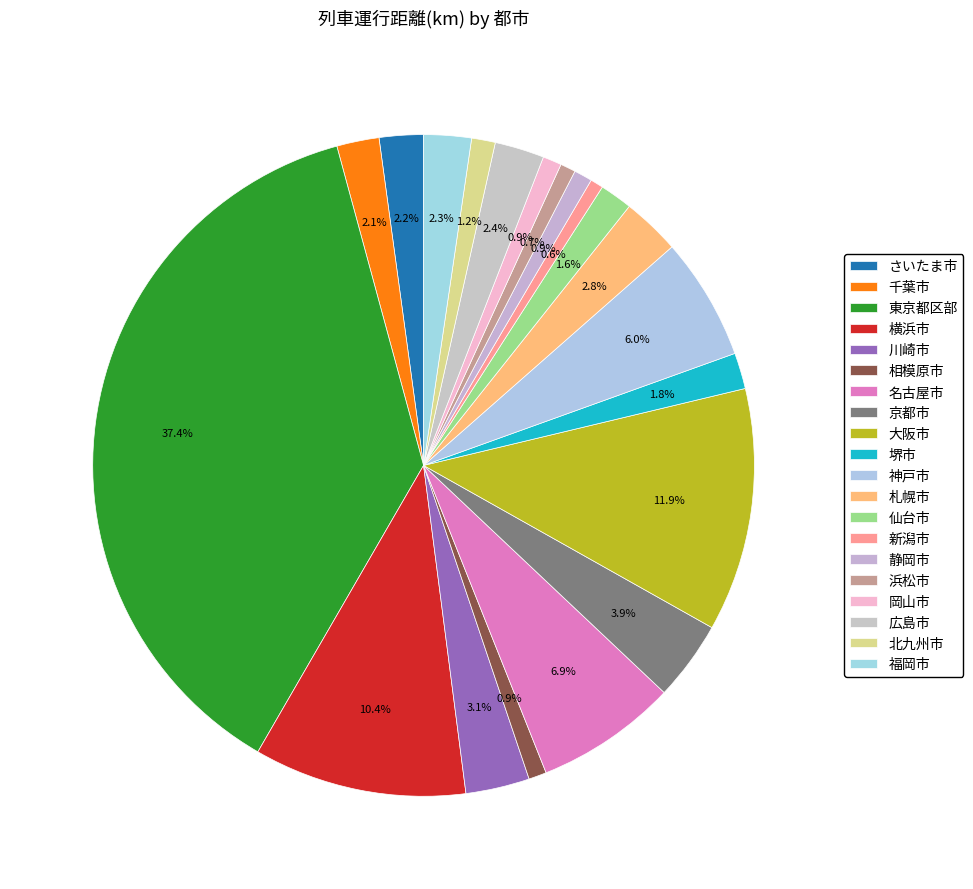

The 静岡市 slice represents 11% of the pie. True or false?

False